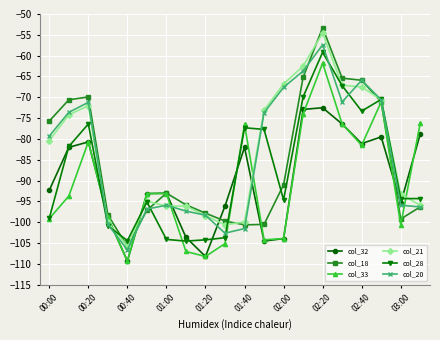

What is the maximum value shown in the chart?

-53.3